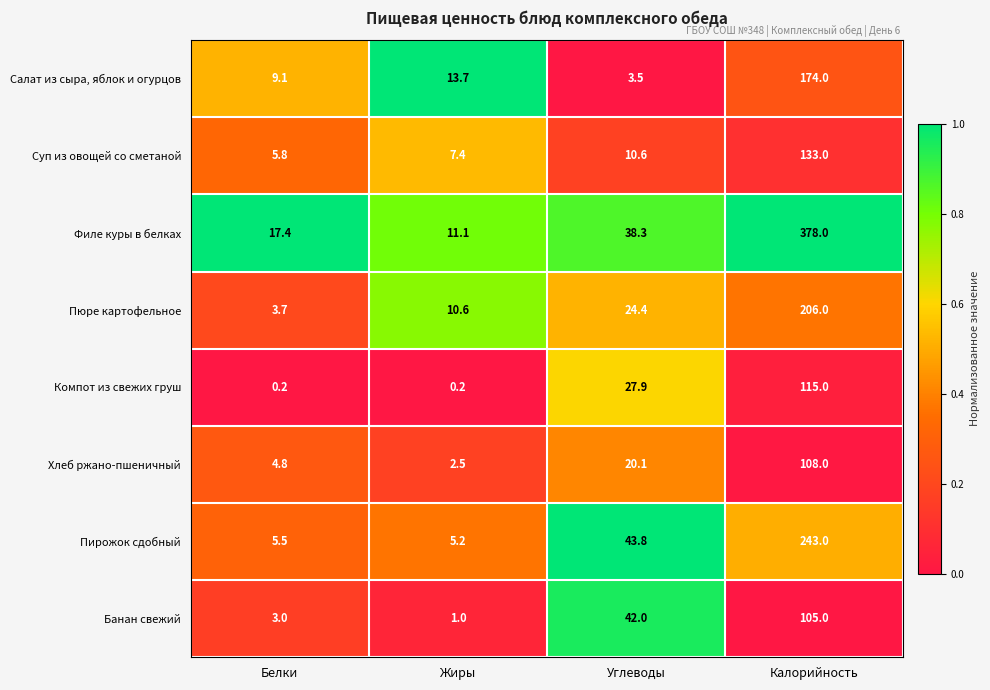

Is the value of Салат из сыра, яблок и огурцов at Углеводы greater than the value of Хлеб ржано-пшеничный at Калорийность?

No